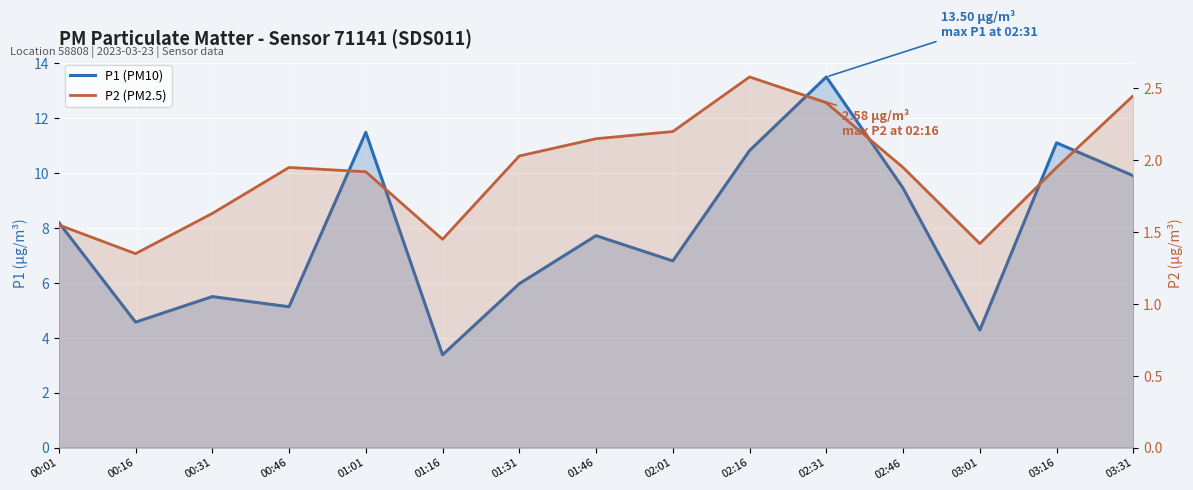

Count the number of data series in this chart.

2